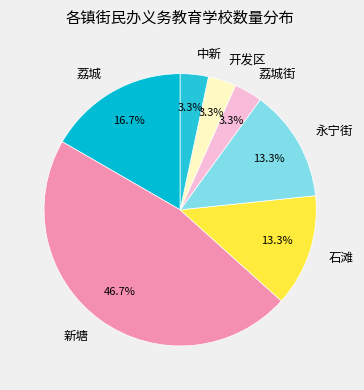

How much of the chart is everything except 荔城?

83.3%